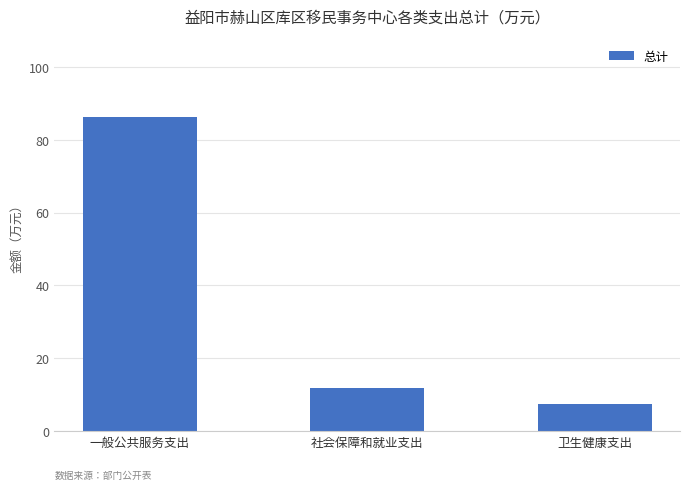

Where does the data first go above 11?

一般公共服务支出